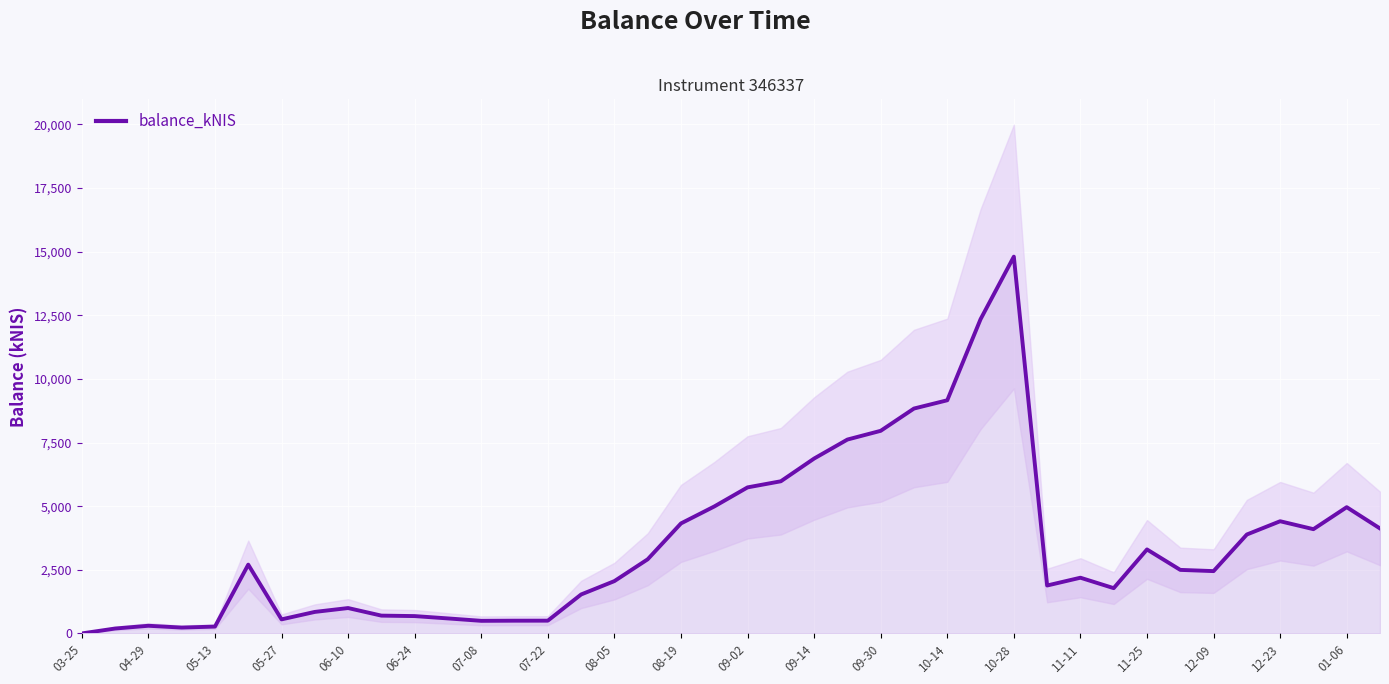

What is the maximum value shown in the chart?

14803.0